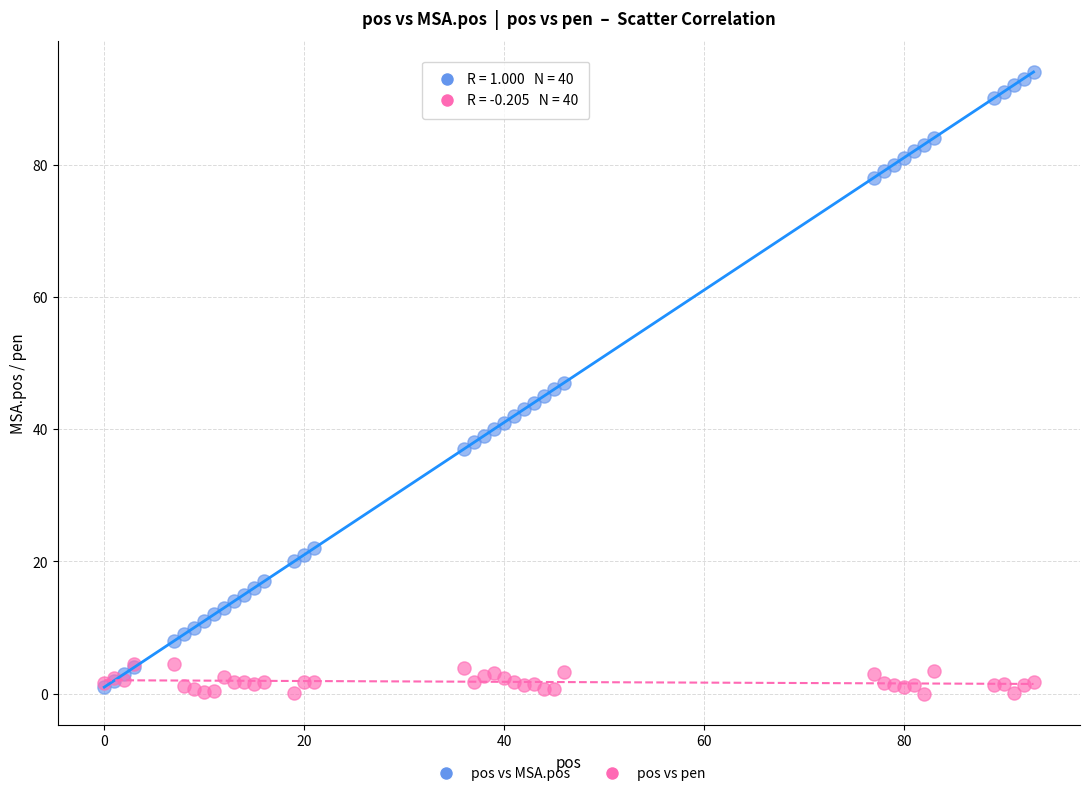

What are all the series names shown in the legend?

pos vs MSA.pos, pos vs pen